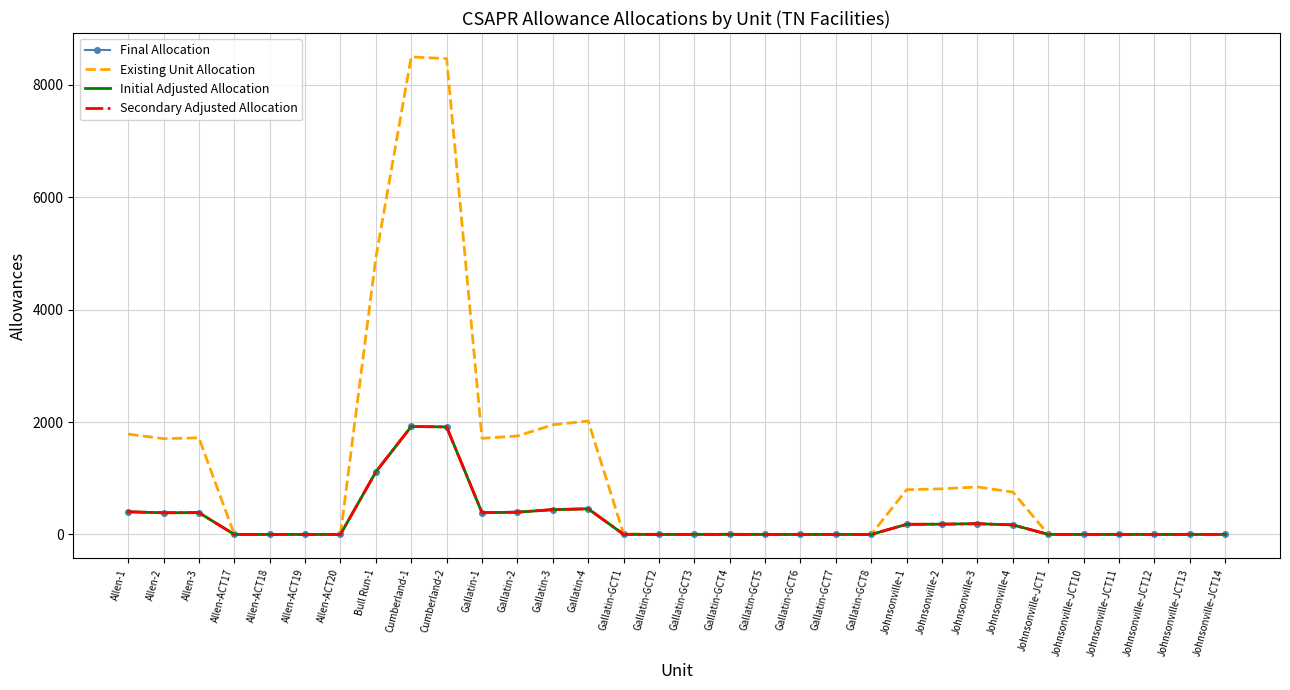

What is the spread (max minus min) of values at Bull Run-1?

3809